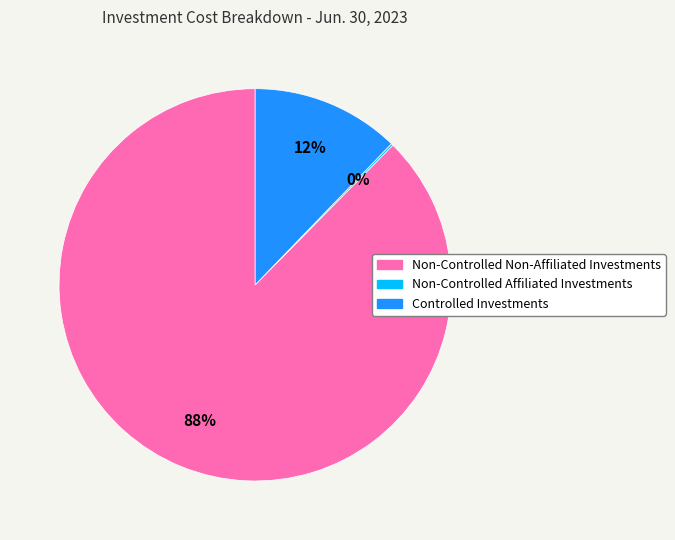

To the nearest percent, what portion does Non-Controlled Non-Affiliated Investments represent?

88%